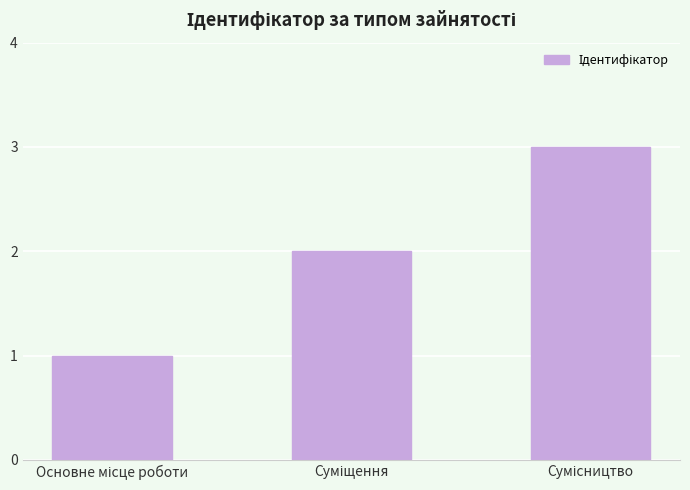

Reading left to right, transcribe all the data shown in this chart.

1	2	3